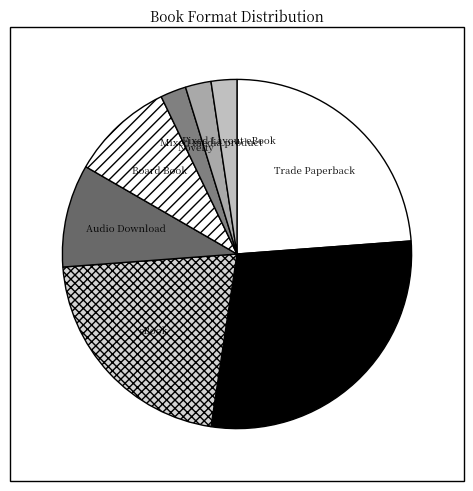

Is there any slice that represents more than half of the pie?

No